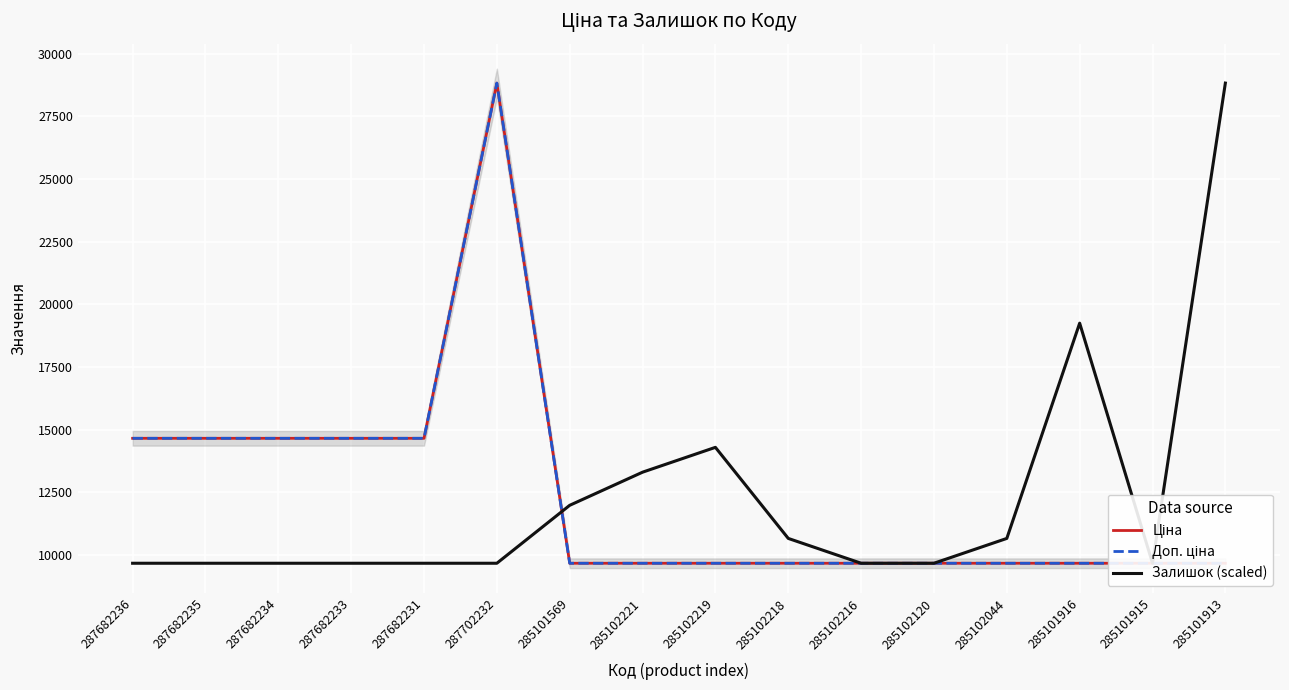

Which series has the largest total across all categories?

Ціна